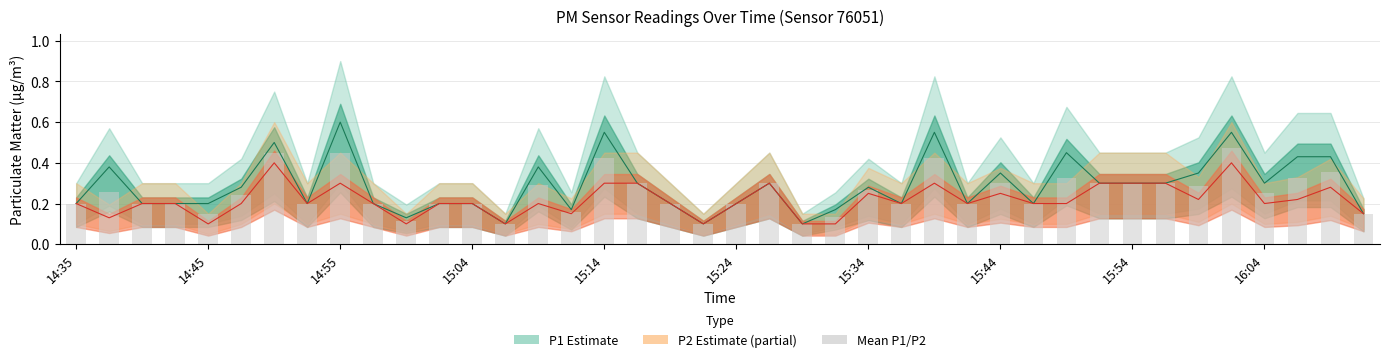

The chart shows a value of 0.3 at 15:44. True or false?

True